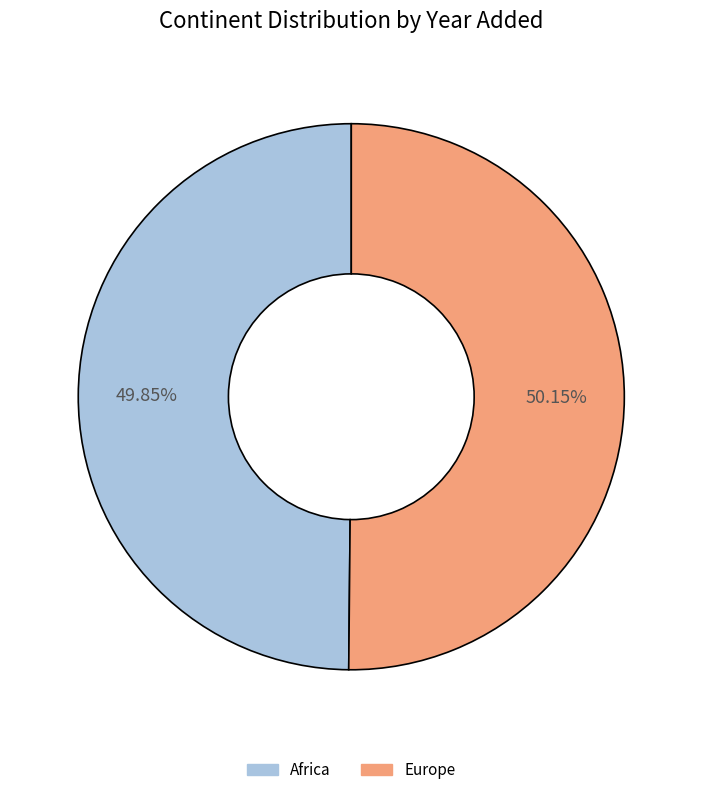

True or false: Africa accounts for 50% of the total.

True